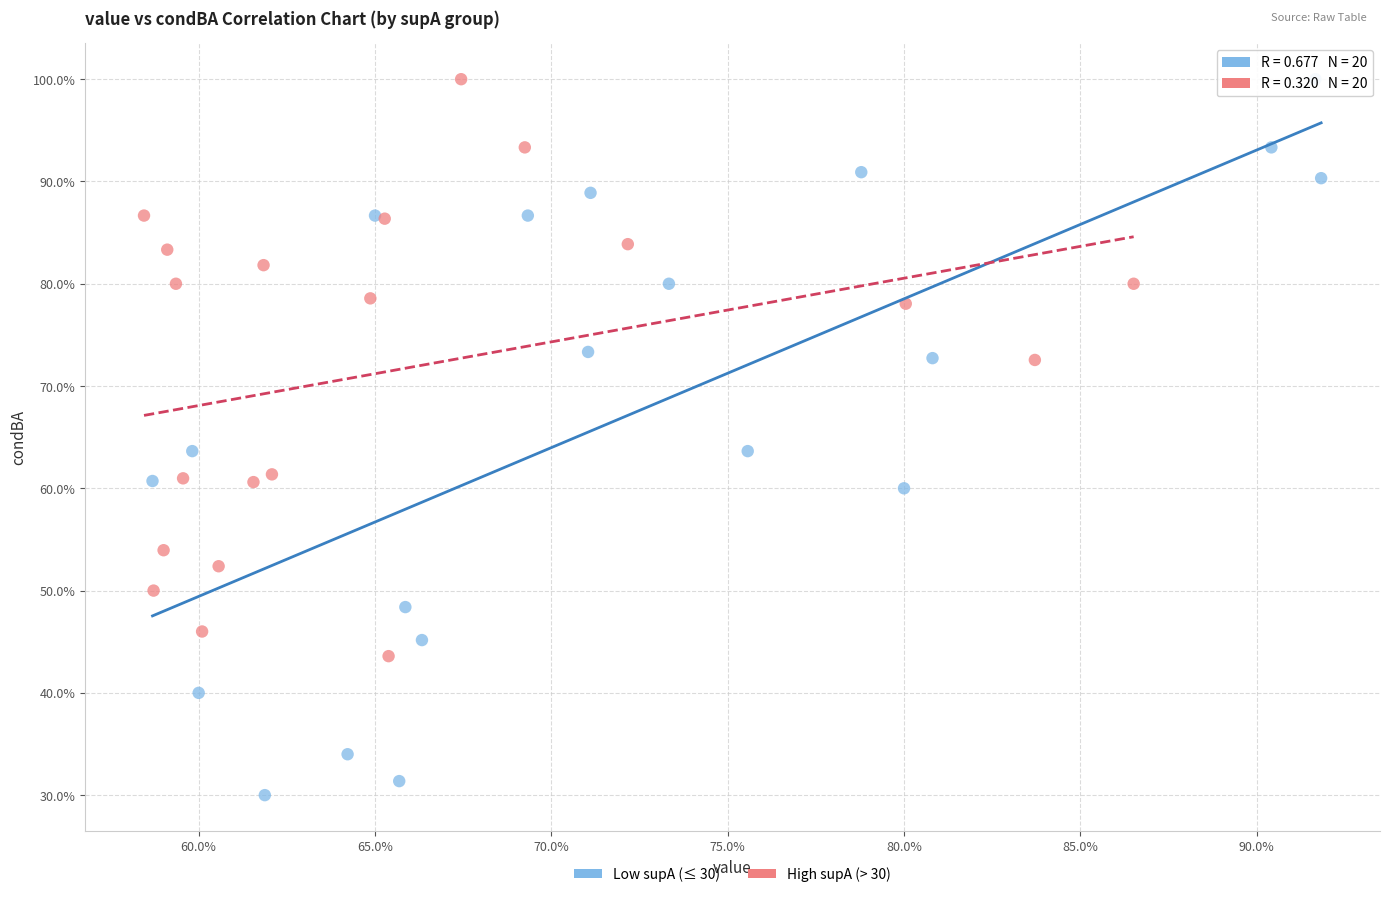

What are all the series names shown in the legend?

Low supA (≤ 30), High supA (> 30)